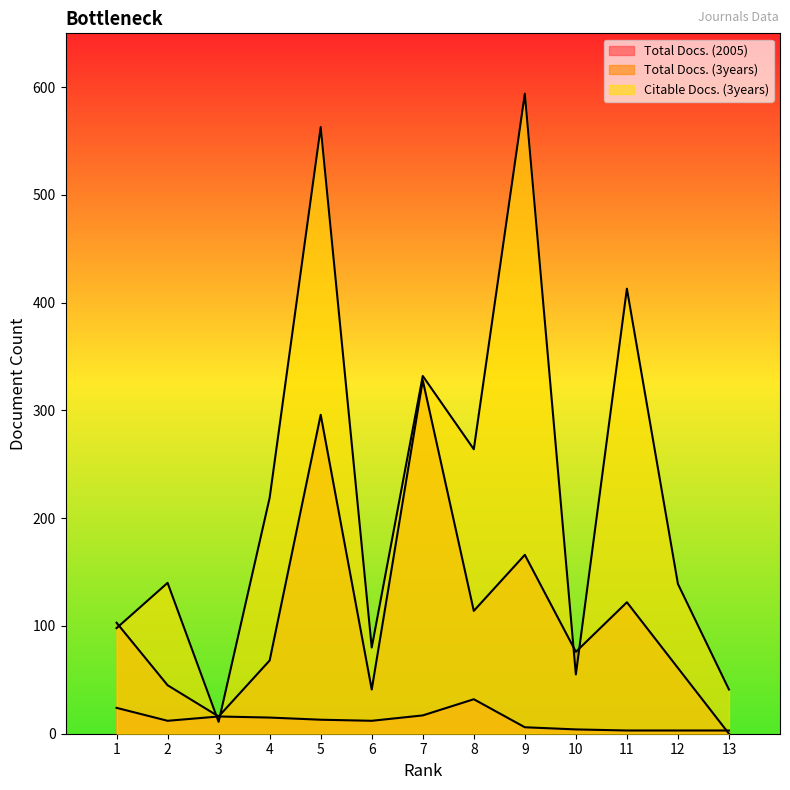

Does the chart have visible grid lines?

No